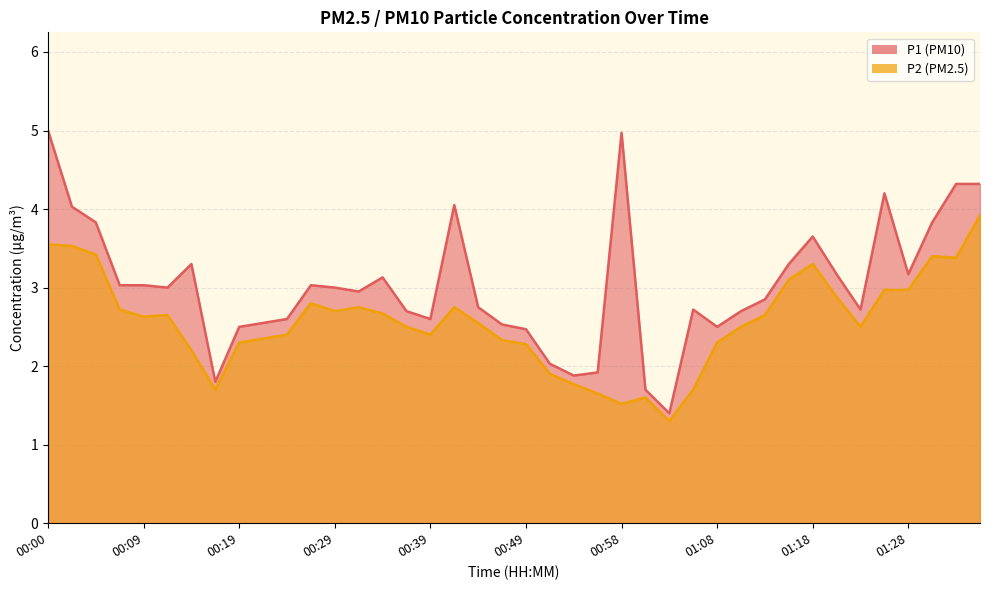

What are all the series names shown in the legend?

P1, P2